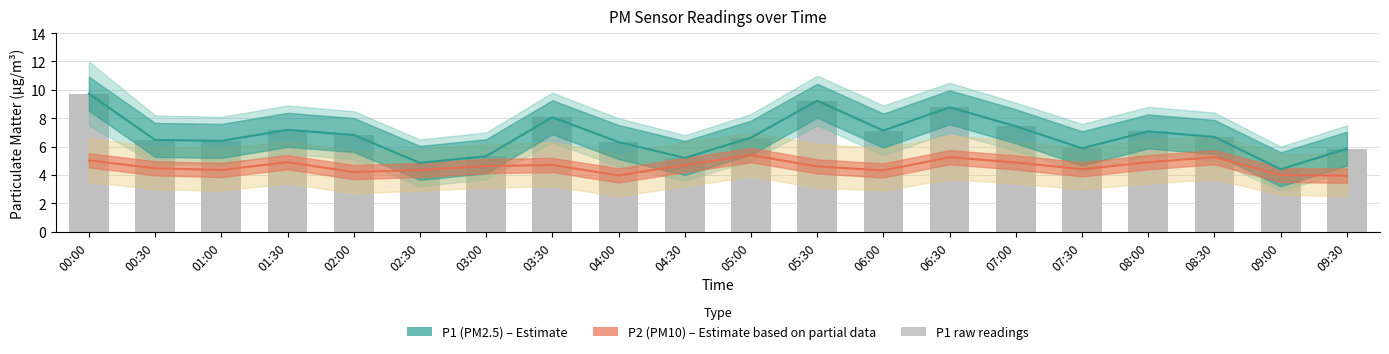

At which label does P1 (PM2.5) reach its minimum?

09:00